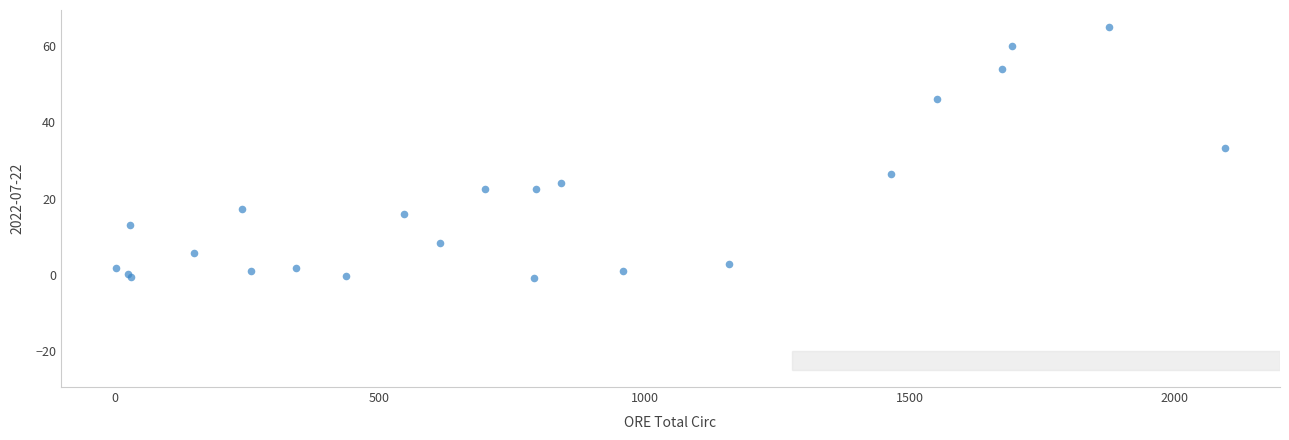

What Y value in the scatter plot is closest to 32?

33.3